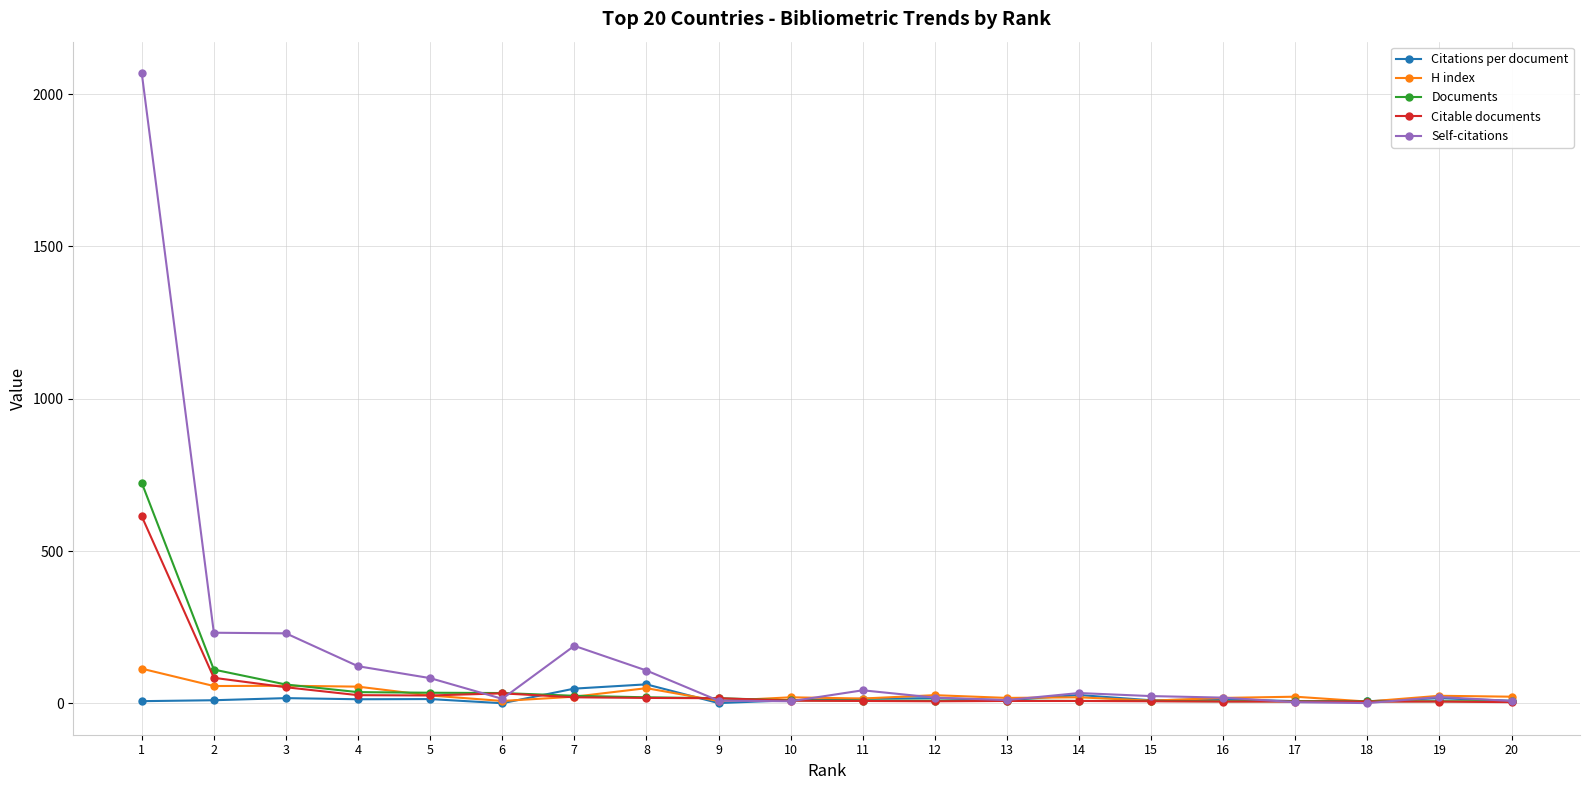

What is the value of the Citable documents point at the 15th from the left?

7.0